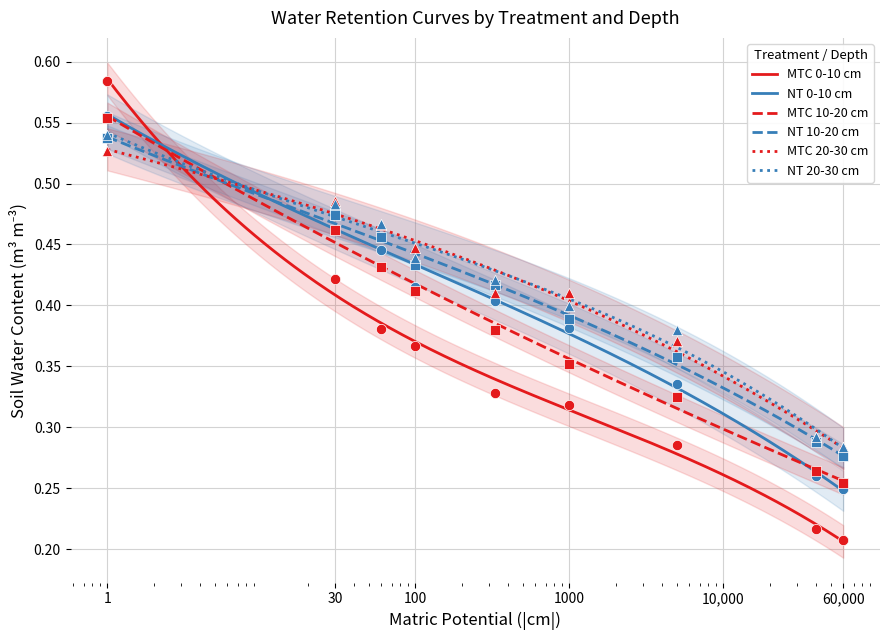

What is the total value across all series at 5000?

2.1